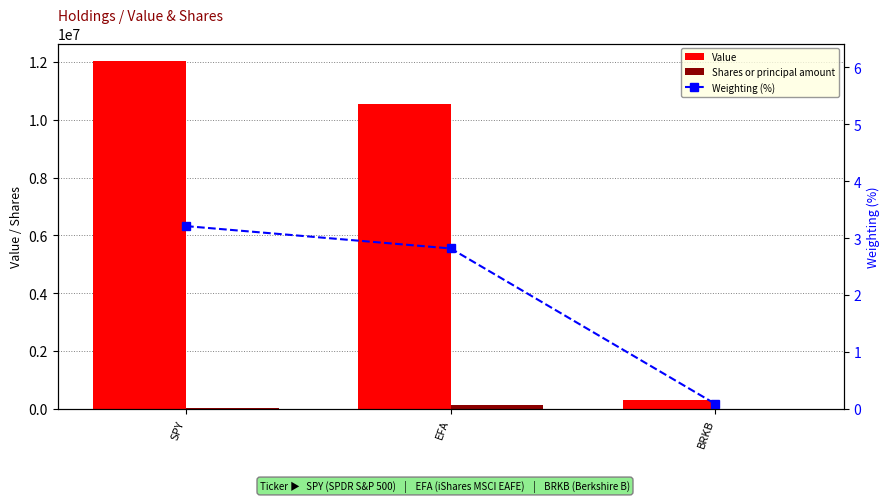

What is the difference between the maximum and second lowest values in the Shares or principal amount series?

116845.0